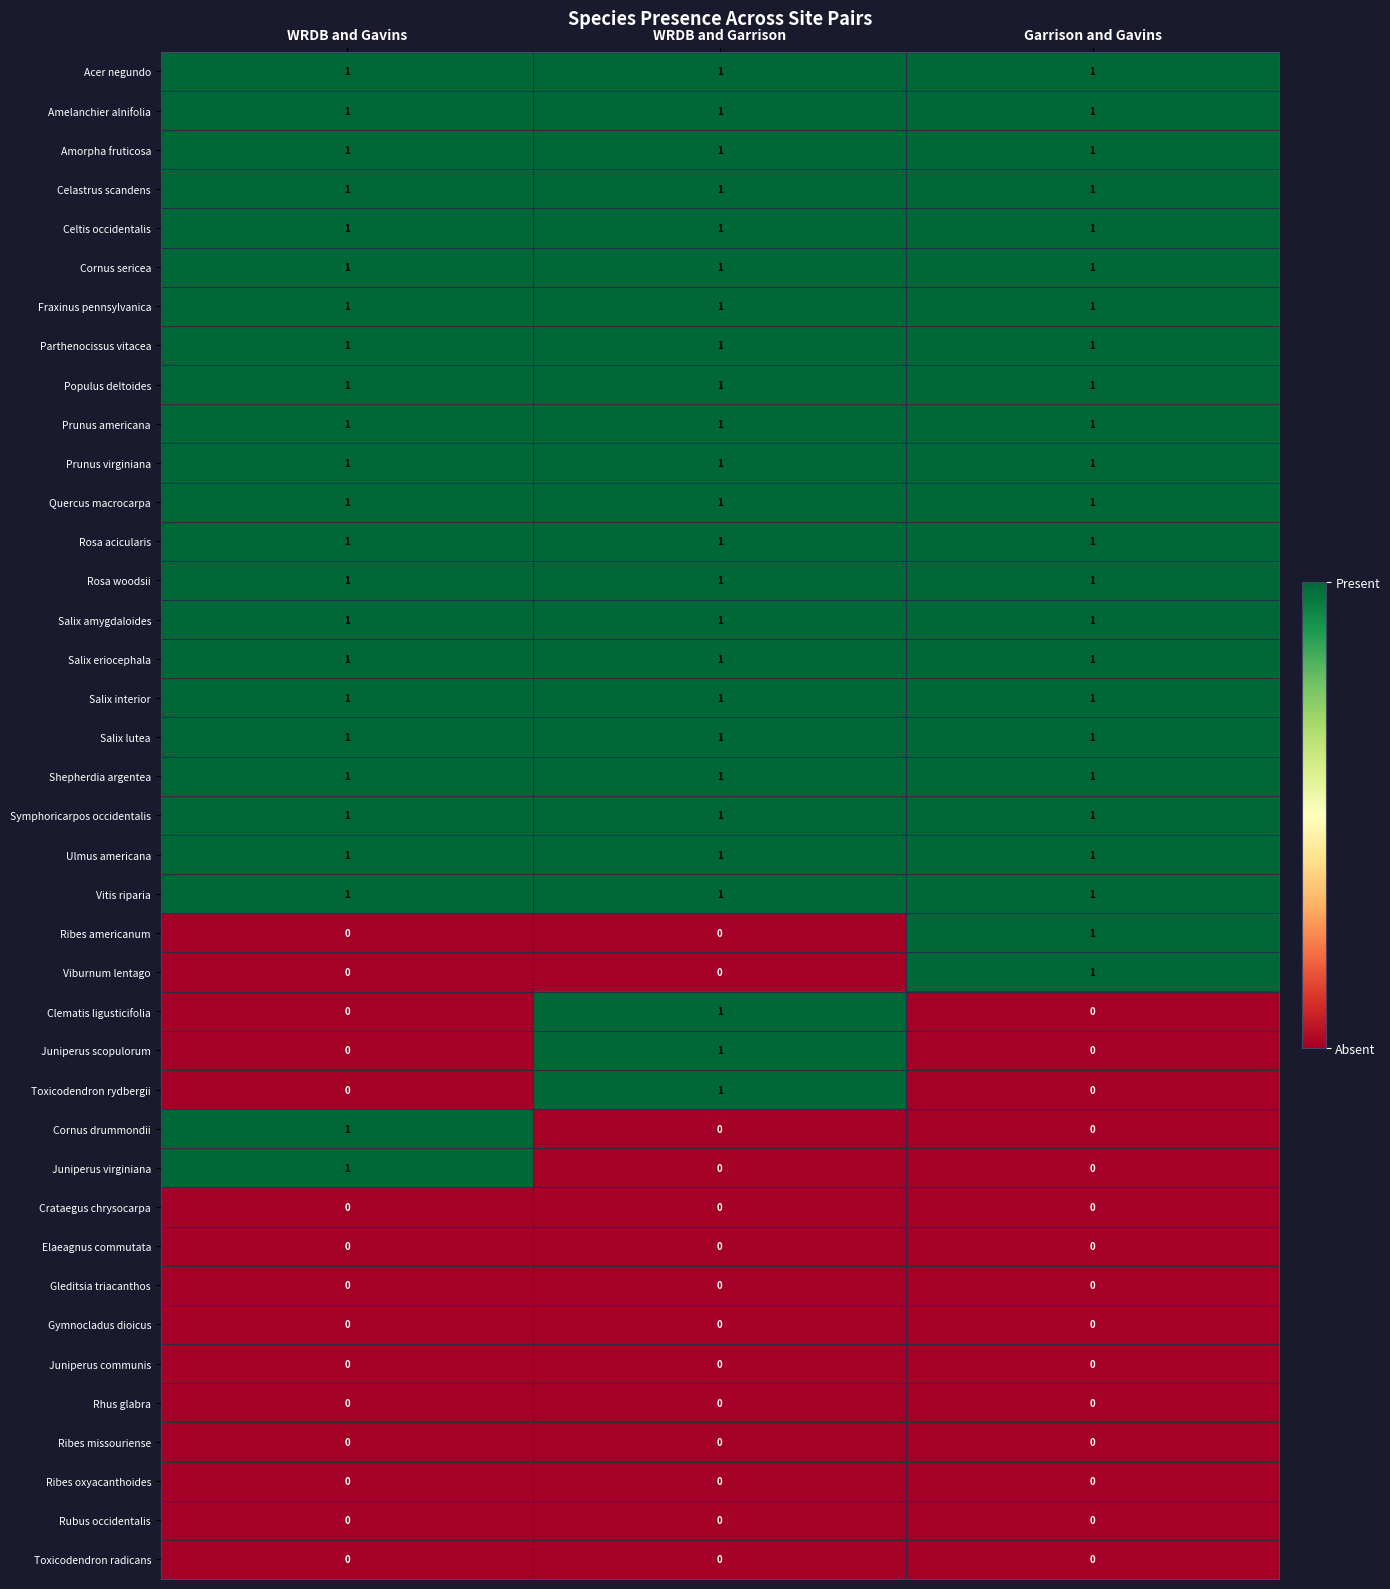

What is the sum of all Salix lutea values?

3